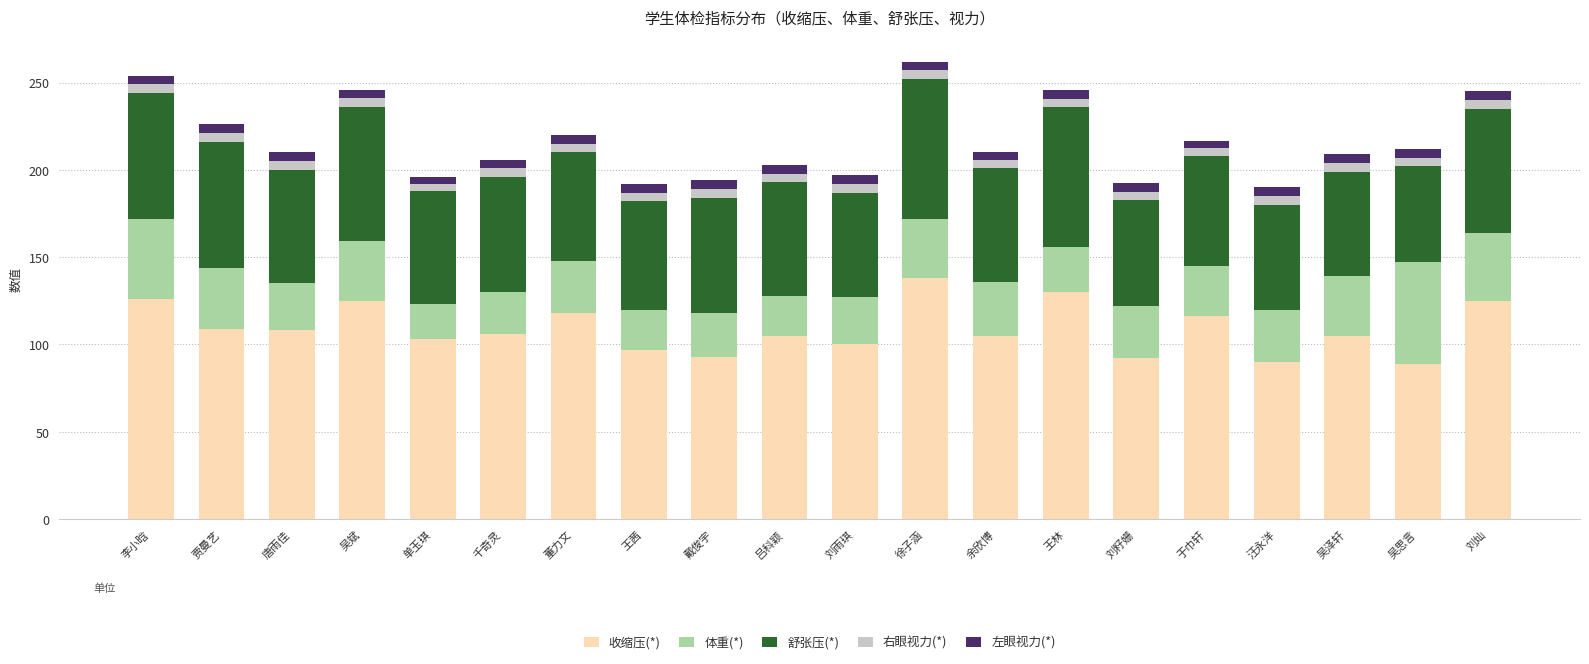

True or false: 收缩压(*) has a value of 105.0 at 余欣博.

True